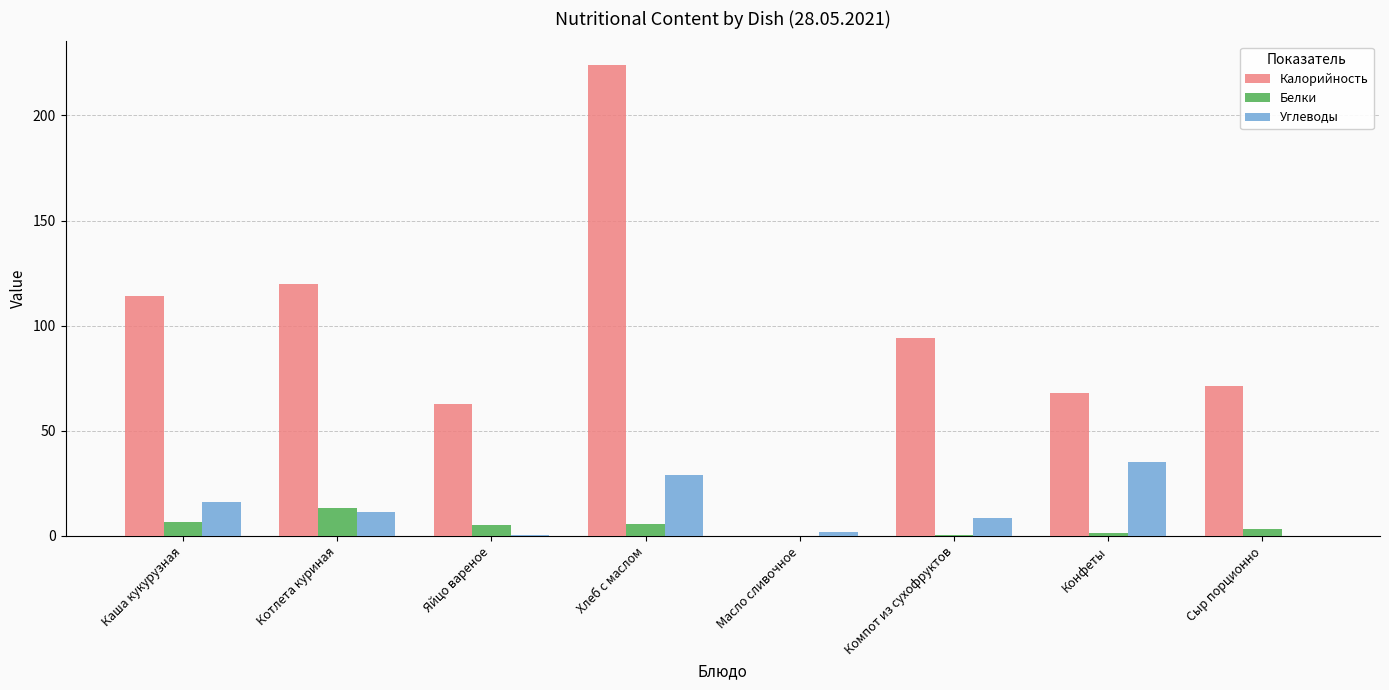

Which category has the highest value across all series?

Хлеб с маслом